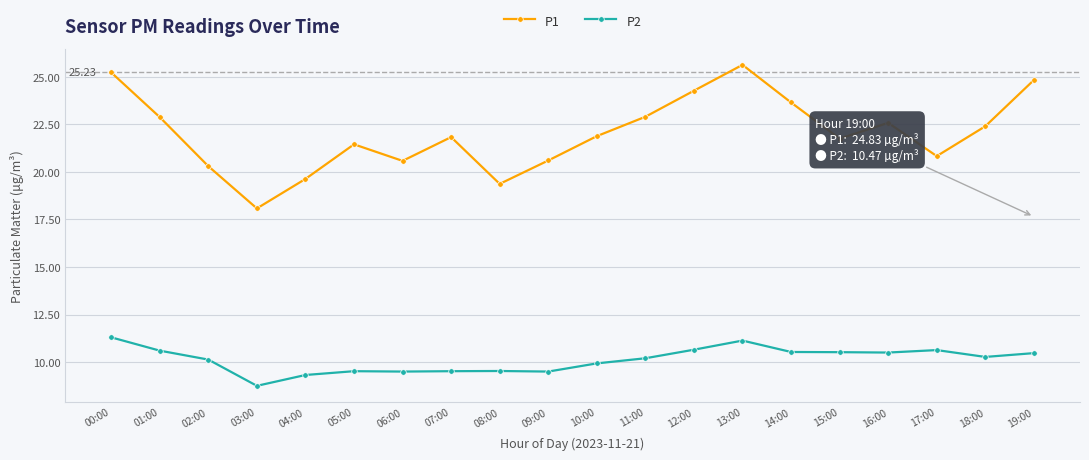

What is the sum of the P1 values at 00:00 and 01:00?

48.1